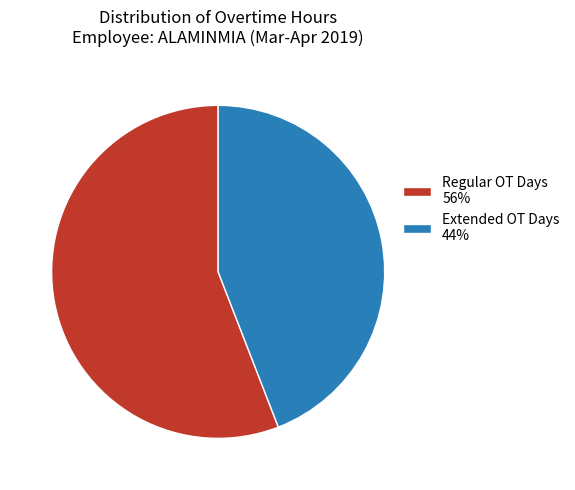

Rank the categories by value from highest to lowest.

Regular OT Days 56%, Extended OT Days 44%